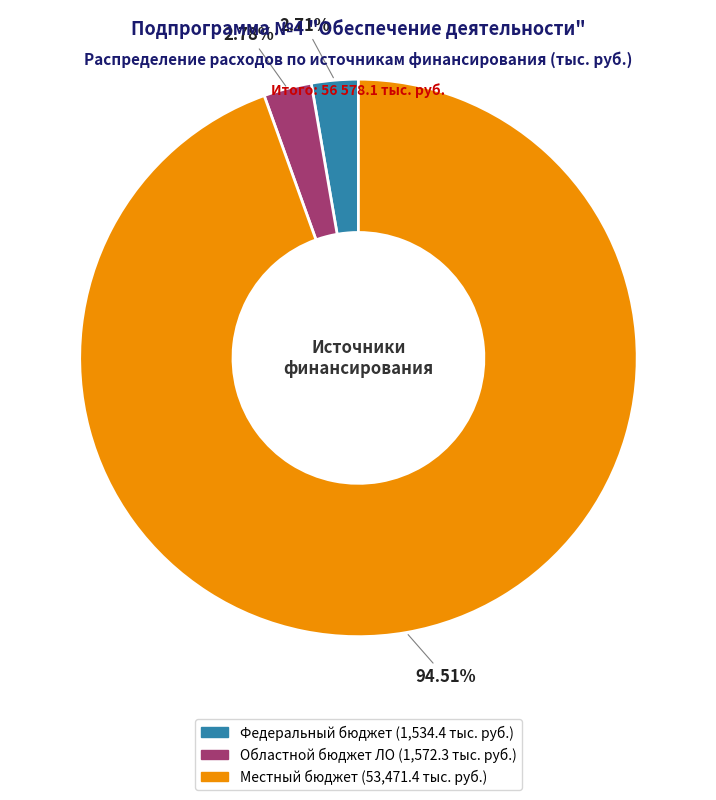

Is it true that Местный бюджет is 99% of the pie?

False